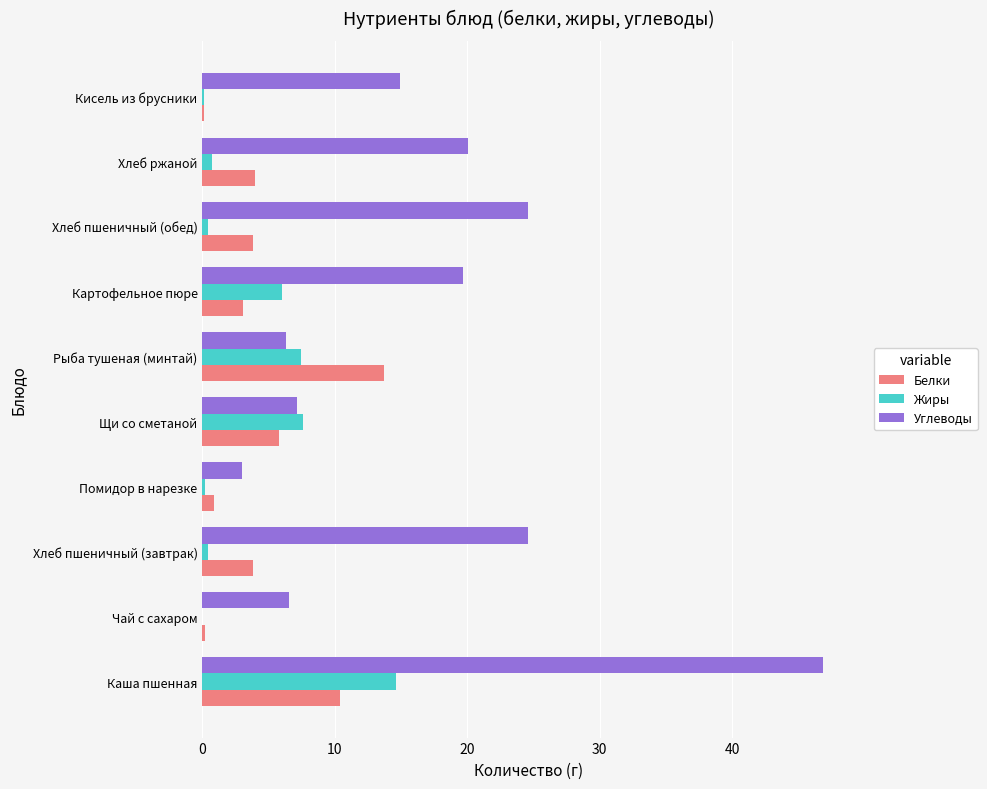

Which series changed the most between Щи со сметаной and Картофельное пюре?

Углеводы